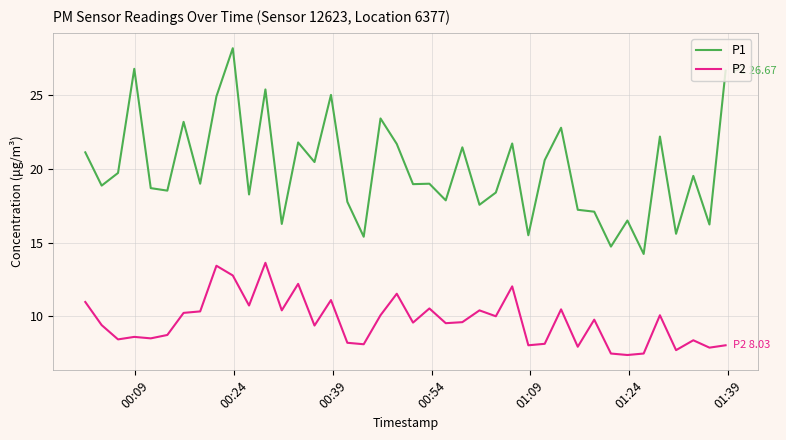

True or false: P2 and P1 intersect in this chart.

False